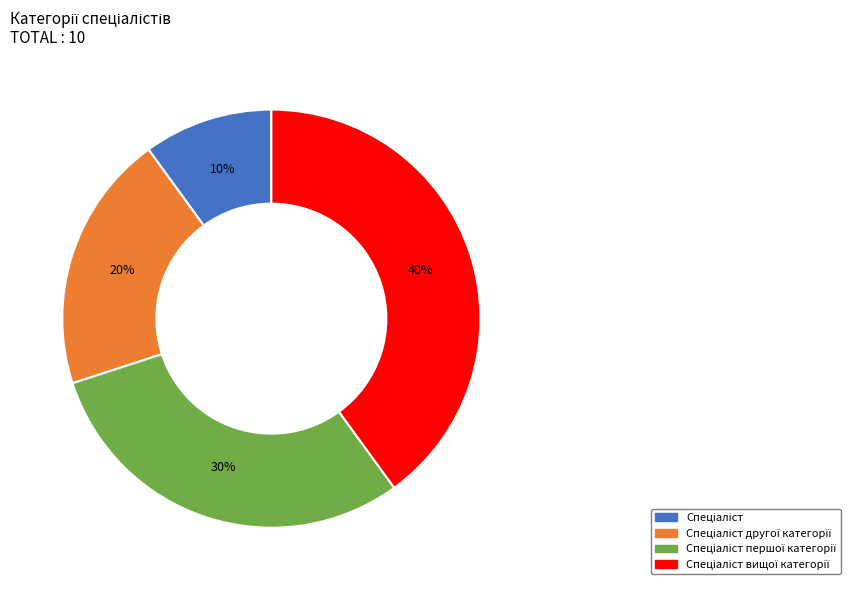

Is there a majority slice in this chart?

No